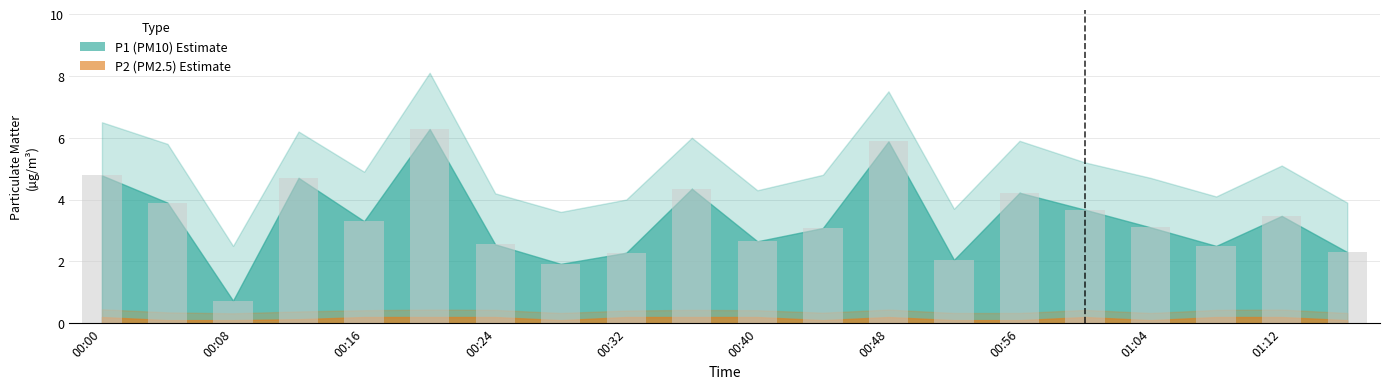

What is the greatest value displayed?

6.3